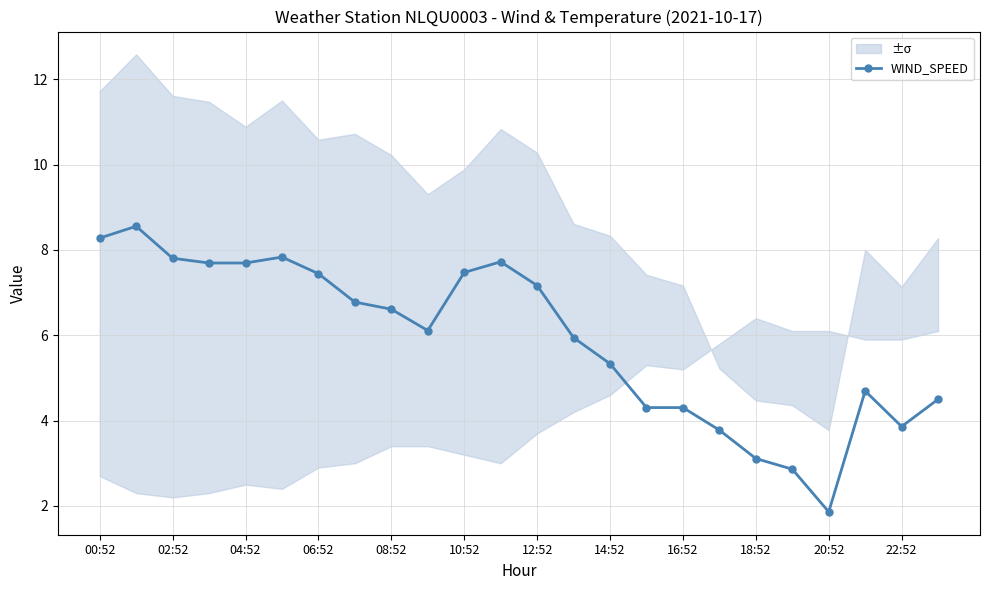

At which label does WIND_SPEED reach its minimum?

20:52